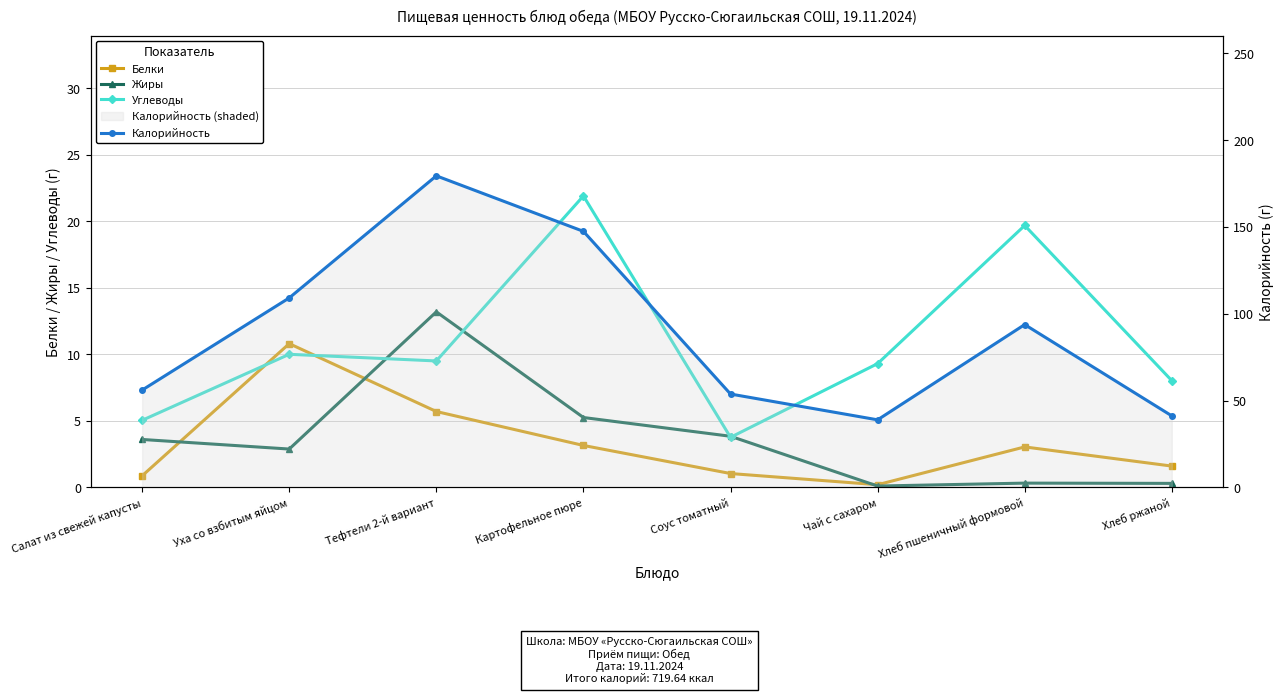

Where is the first local maximum for Жиры?

Тефтели 2-й вариант